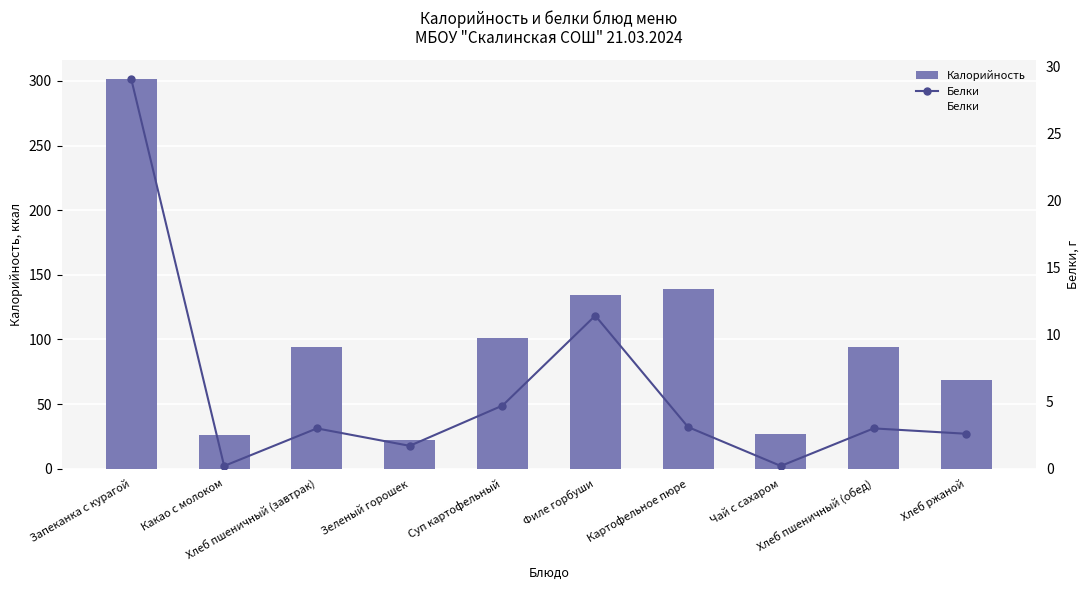

What is the minimum value for Белки?

0.2